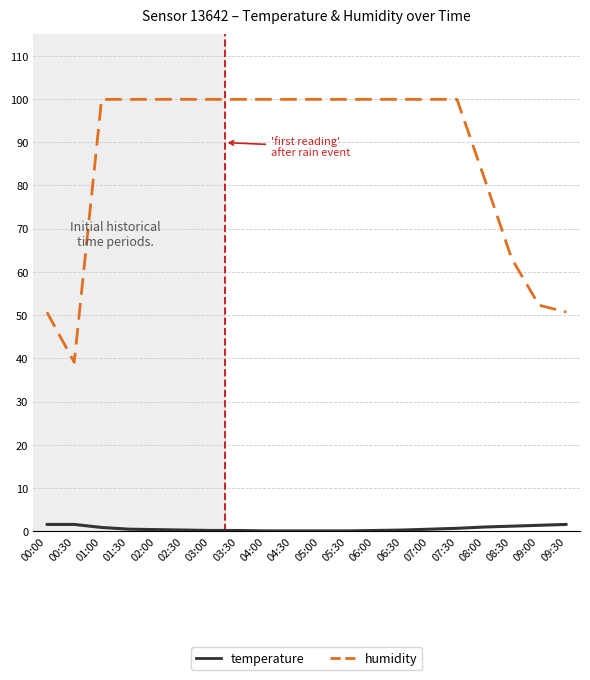

What is the total value across all series at 07:30?

100.6